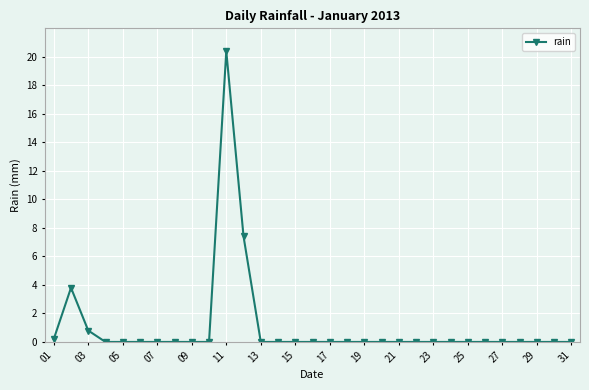

What is the greatest value displayed?

20.4